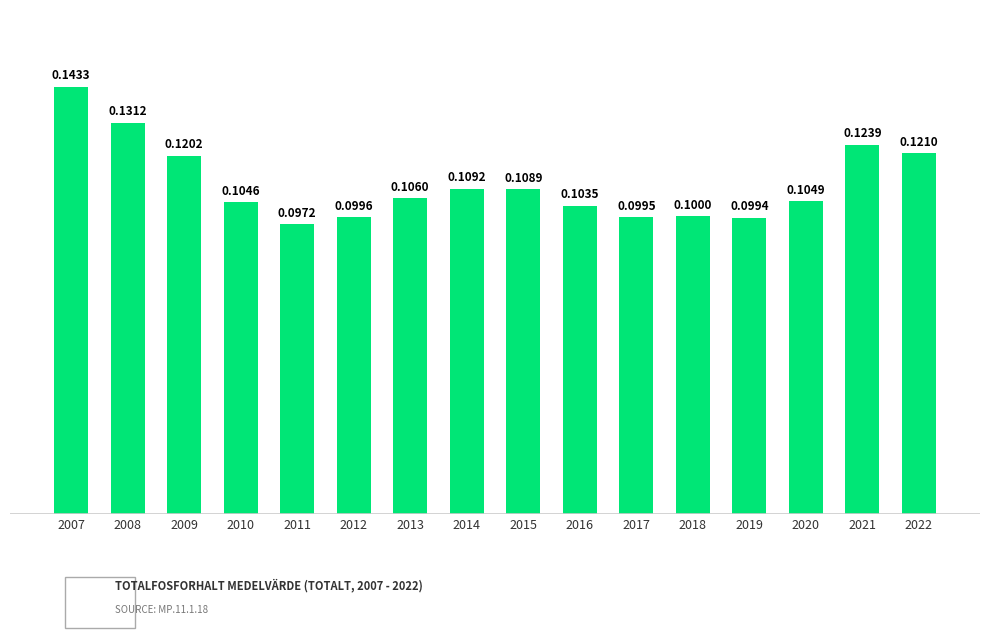

List the labels in order of value, smallest first.

2011, 2019, 2017, 2012, 2018, 2016, 2010, 2020, 2013, 2015, 2014, 2009, 2022, 2021, 2008, 2007